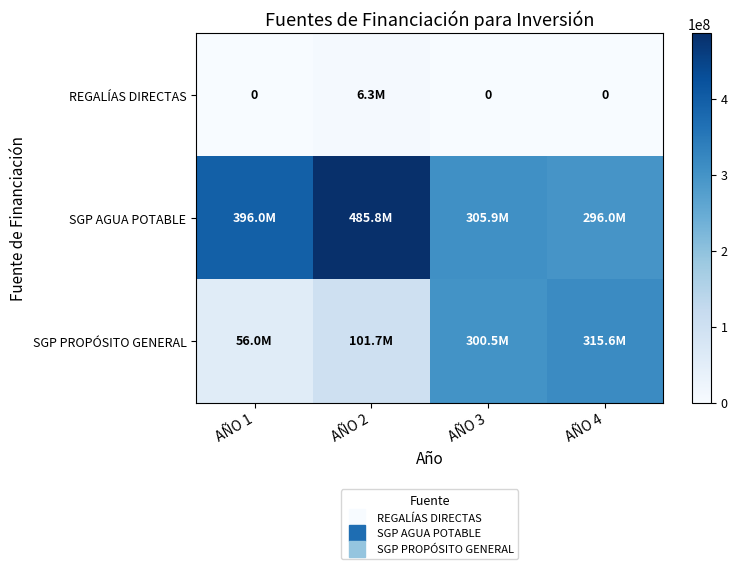

What is the difference between the maximum and second lowest values in the SGP PROPÓSITO GENERAL series?

213942870